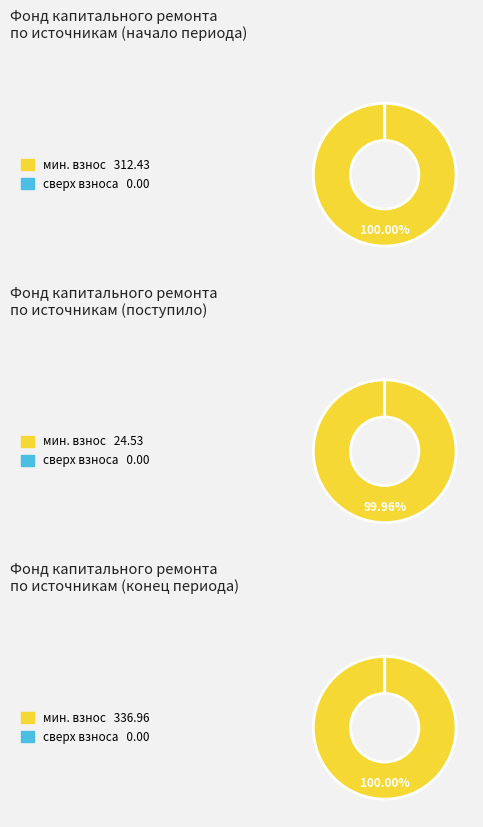

Rank the categories by сверх минимального размера взноса value from highest to lowest.

Остаток на начало периода, Поступило в отчетном периоде, Остаток на конец периода